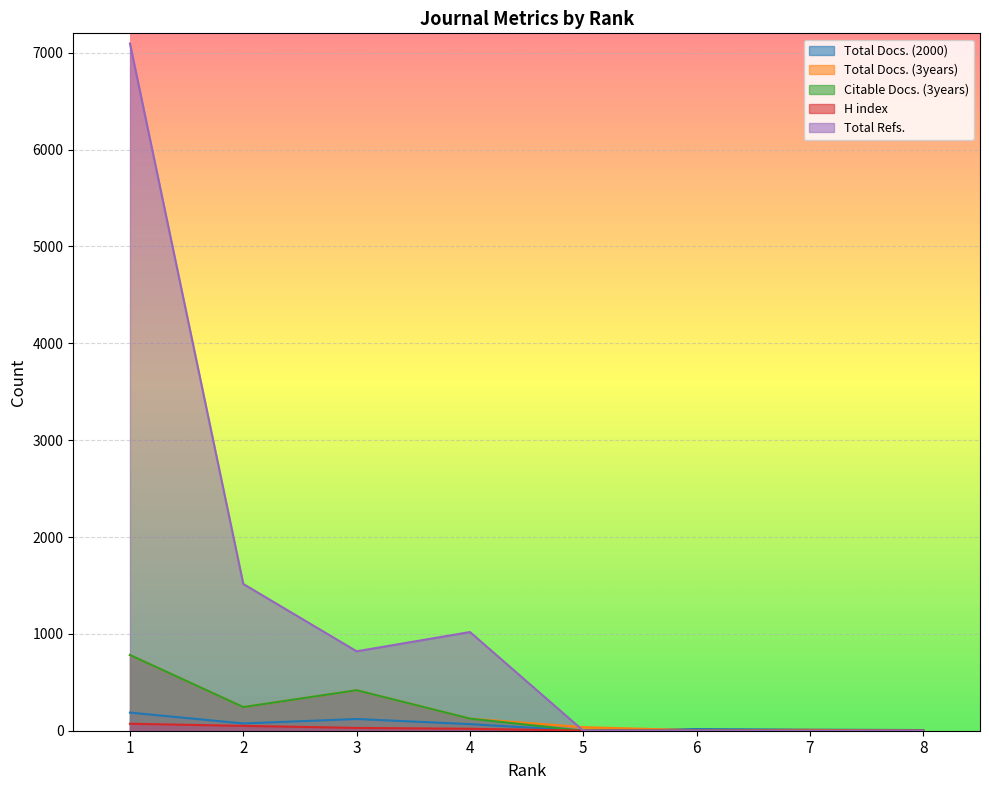

Reading left to right, list all the values displayed in this chart.

Total Docs. (2000): 187	75	121	68	0	17	11	7
Total Docs. (3years): 782	244	418	125	37	5	9	0
Citable Docs. (3years): 782	244	418	125	0	5	0	0
H index: 72	50	29	20	1	1	1	0
Total Refs.: 7095	1515	820	1019	0	2	0	0